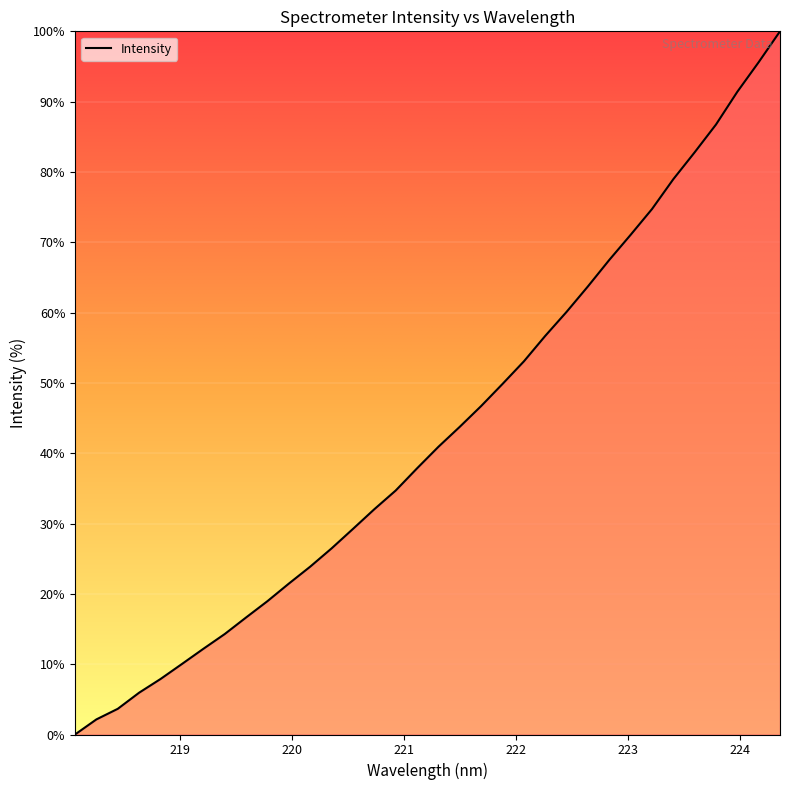

What is the greatest value displayed?

100.0